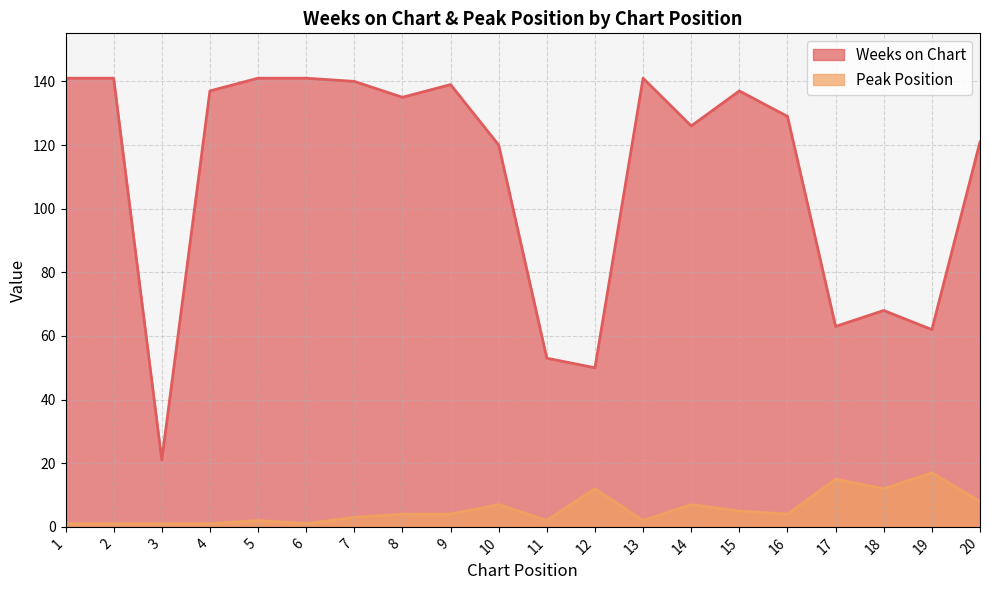

Where does the Weeks on Chart series first go above 135?

1